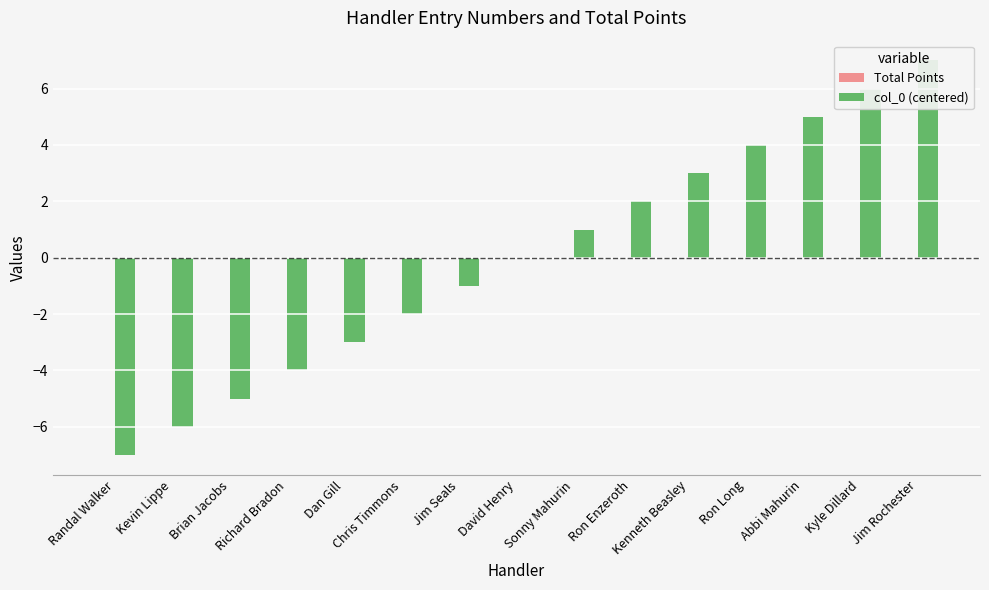

Reading left to right, transcribe all the data shown in this chart.

Total Points: 0	0	0	0	0	0	0	0	0	0	0	0	0	0	0
col_0 (centered): -7	-6	-5	-4	-3	-2	-1	0	1	2	3	4	5	6	7